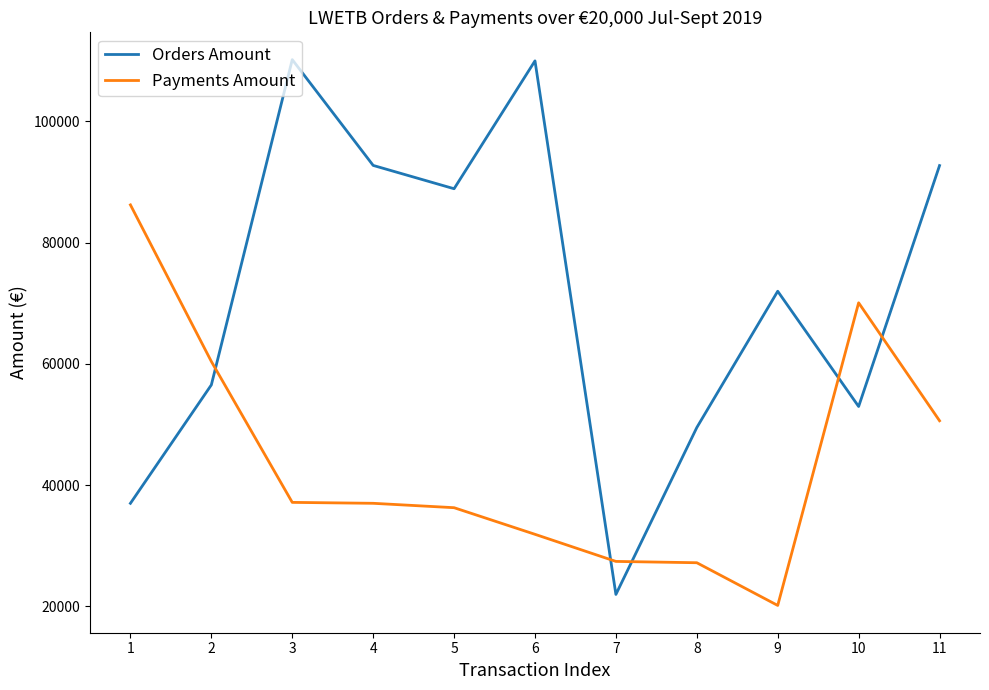

After their last crossing, which series has the higher values: Payments Amount or Orders Amount?

Orders Amount